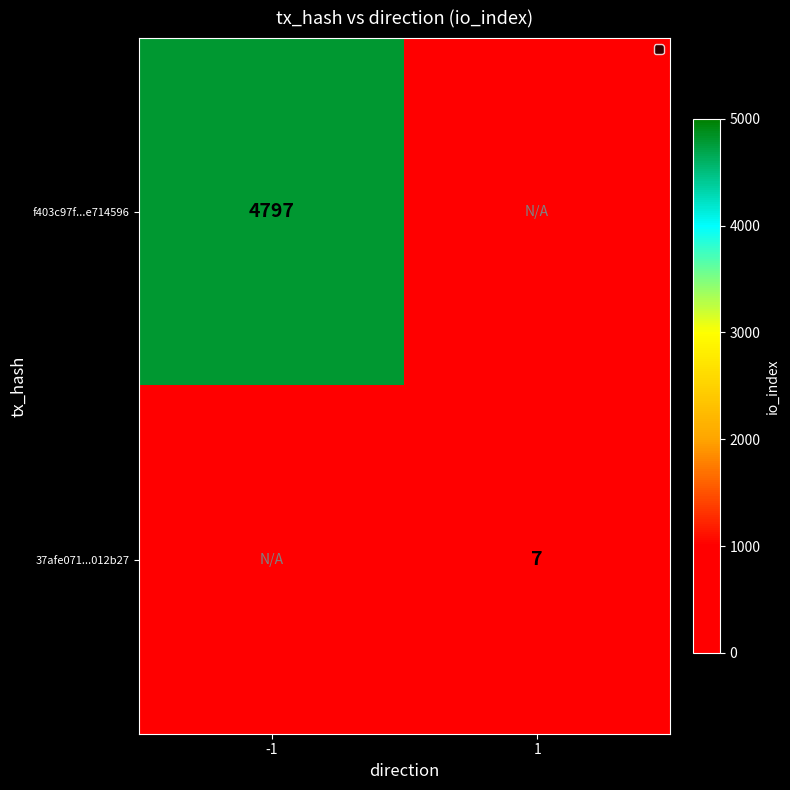

Is it true that f403c97f...e714596 equals 1132 at -1?

False